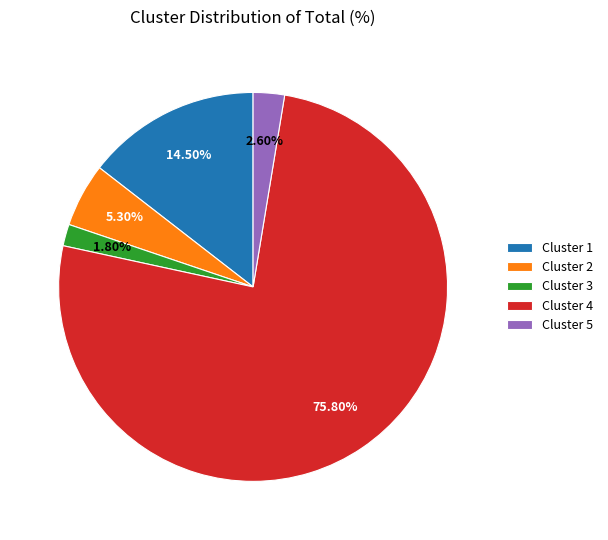

Rank the categories by value from lowest to highest.

Cluster 3, Cluster 5, Cluster 2, Cluster 1, Cluster 4